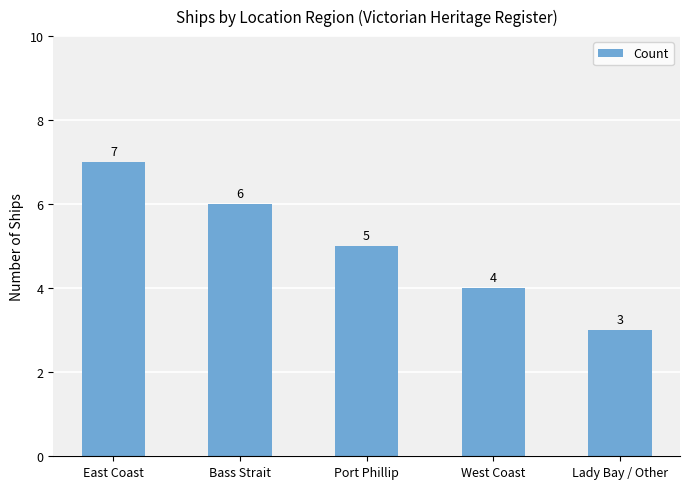

What is the difference between the maximum and second lowest values?

3